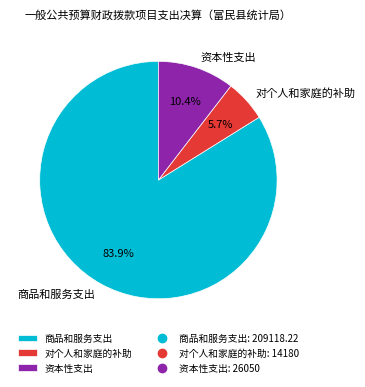

Which slice is the smallest?

对个人和家庭的补助